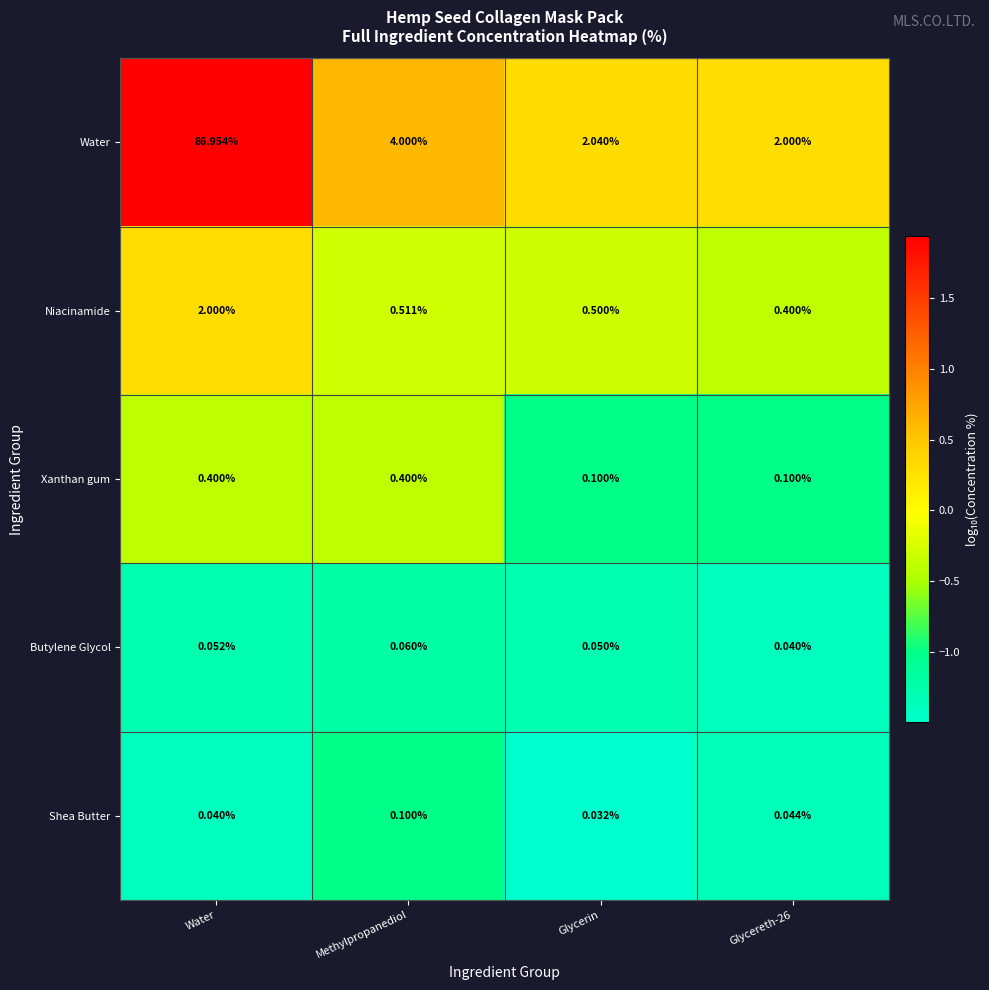

Rank the series by their maximum value, from highest to lowest.

Water, Niacinamide, Xanthan gum, Shea Butter, Butylene Glycol